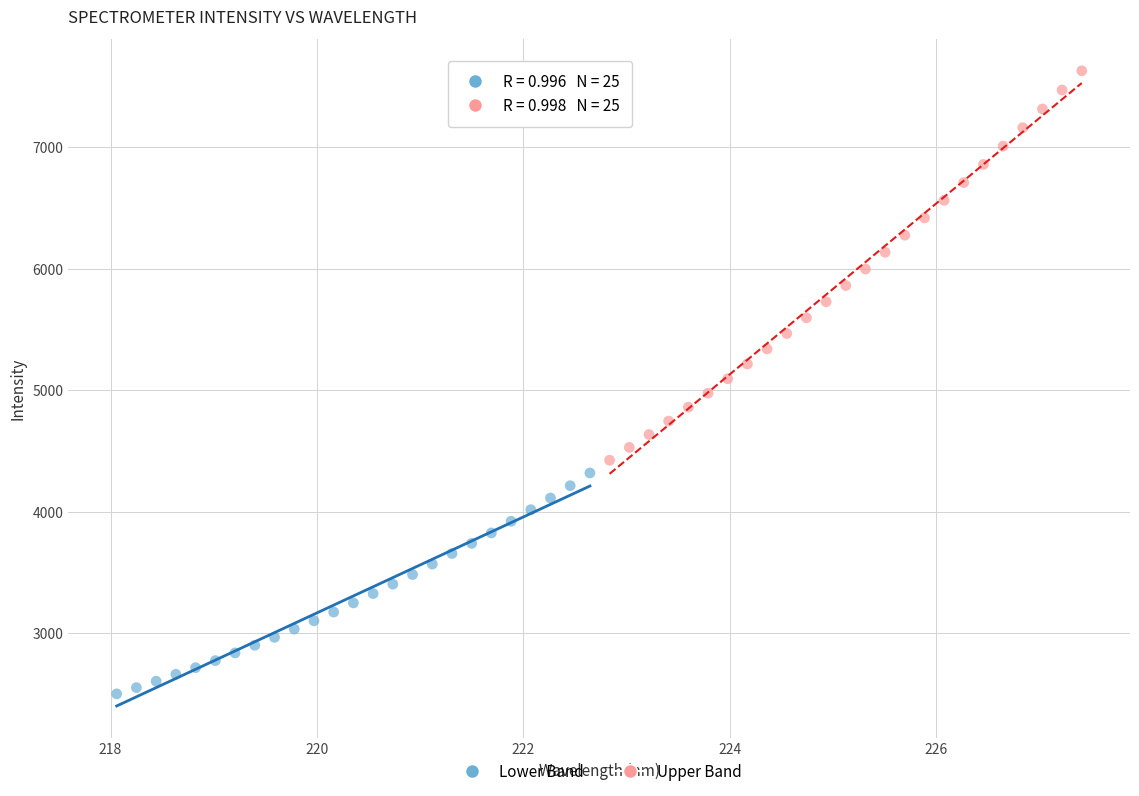

Which series contains the lowest Y value?

Lower Band